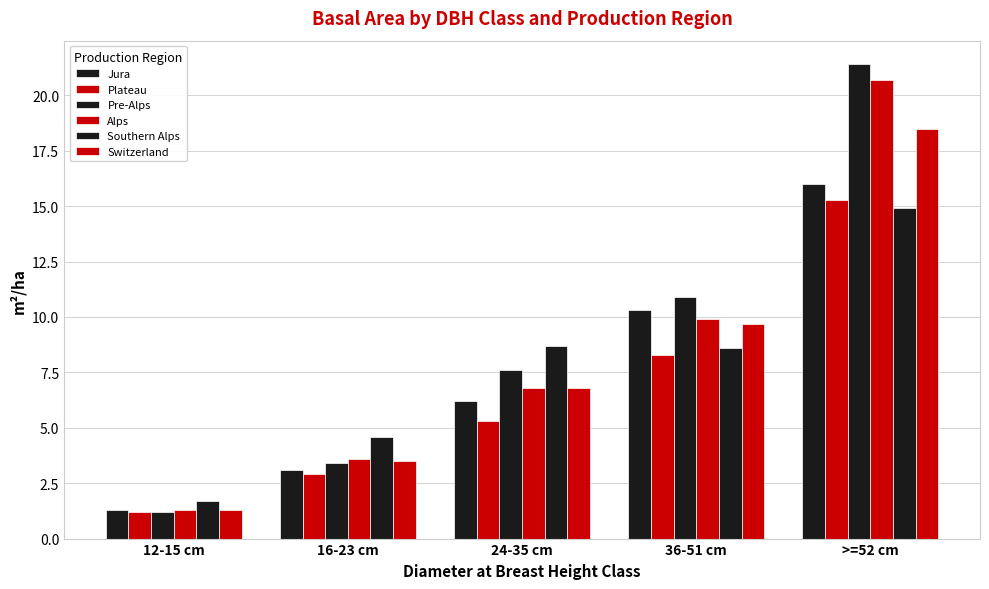

At how many categories does at least one series exceed 10?

2